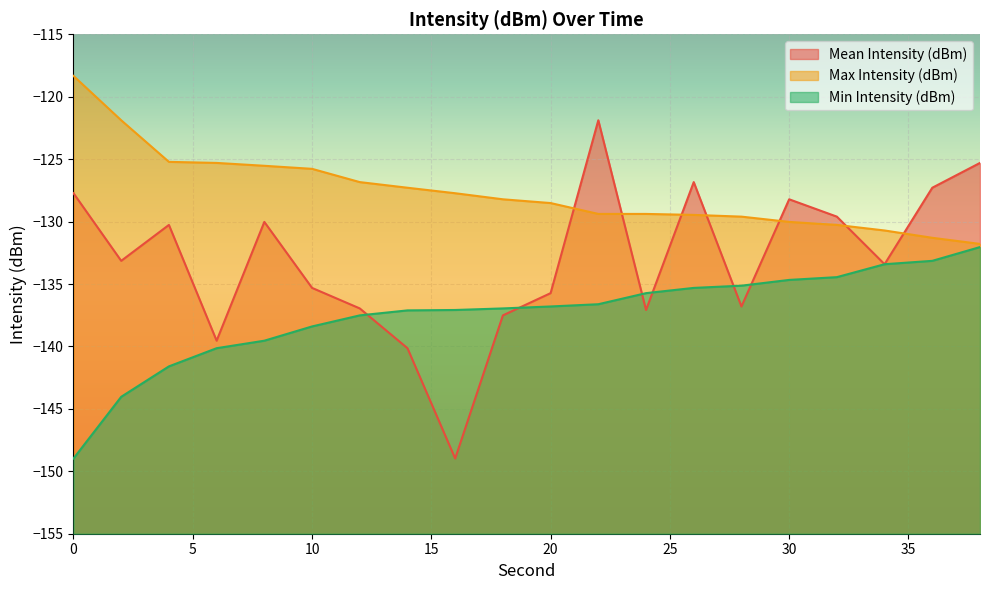

What is the average value of the Mean Intensity (dBm) series?

-133.1